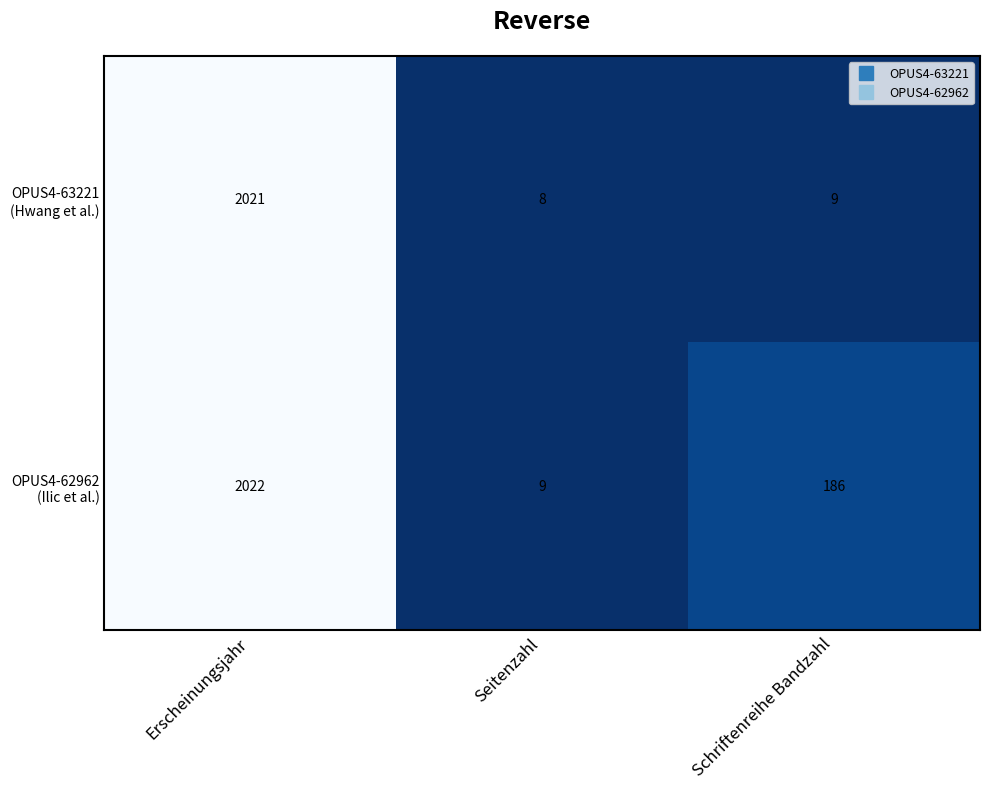

At which category does the chart reach its minimum across all series?

Seitenzahl